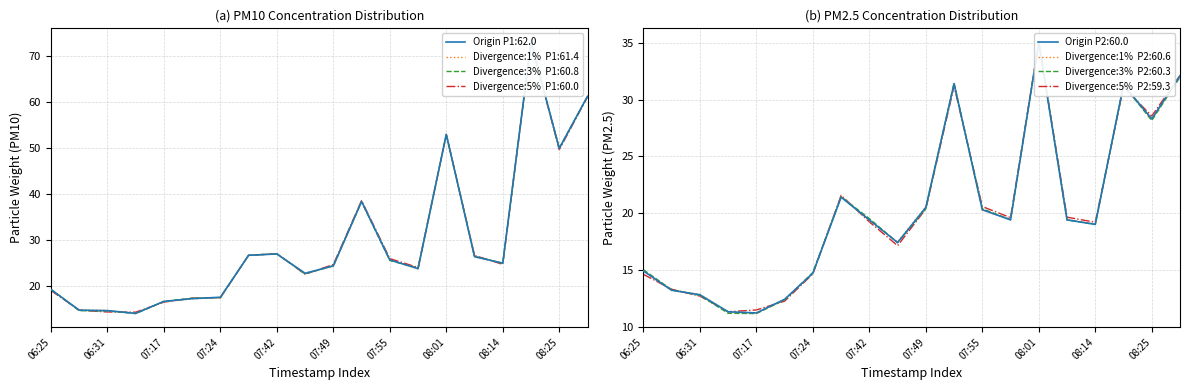

How many interior local peaks does the P1 series have?

4